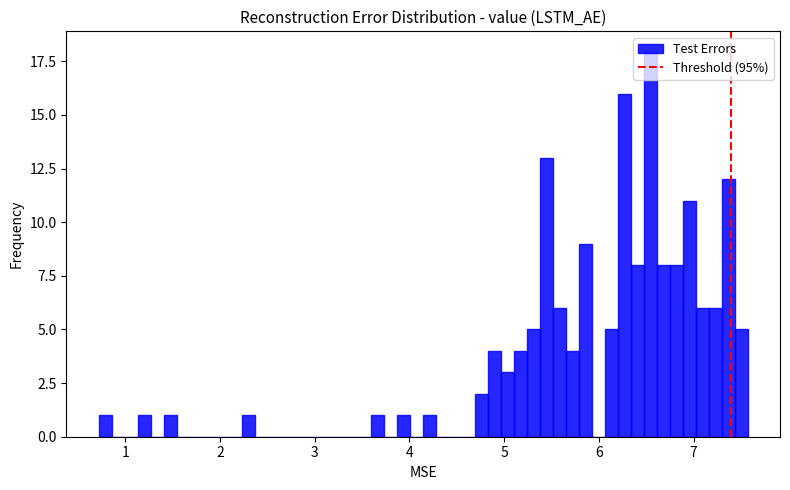

Read against the x-axis, roughly where is the centre of the tallest bar?

6.5